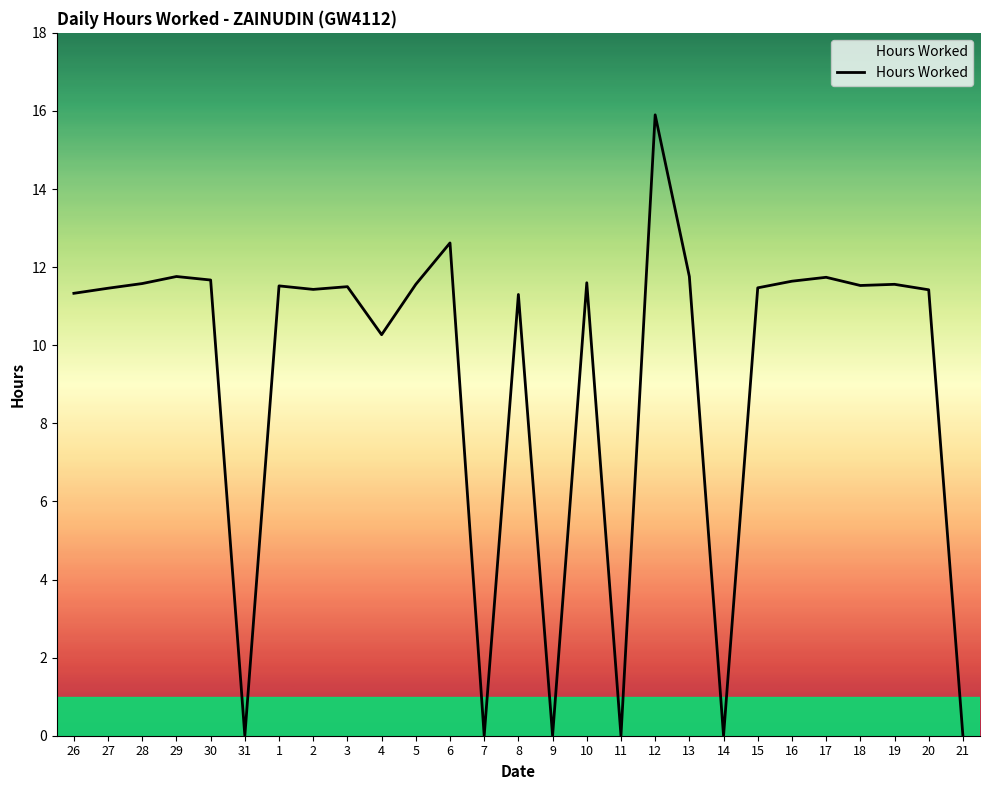

How many lines are shown in the chart?

1